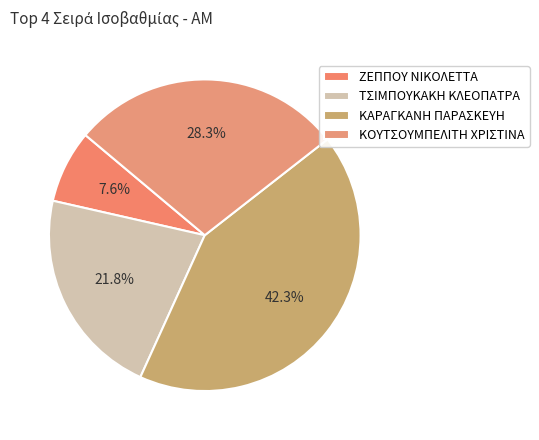

What is the smallest slice in the pie chart?

ΖΕΠΠΟΥ ΝΙΚΟΛΕΤΤΑ